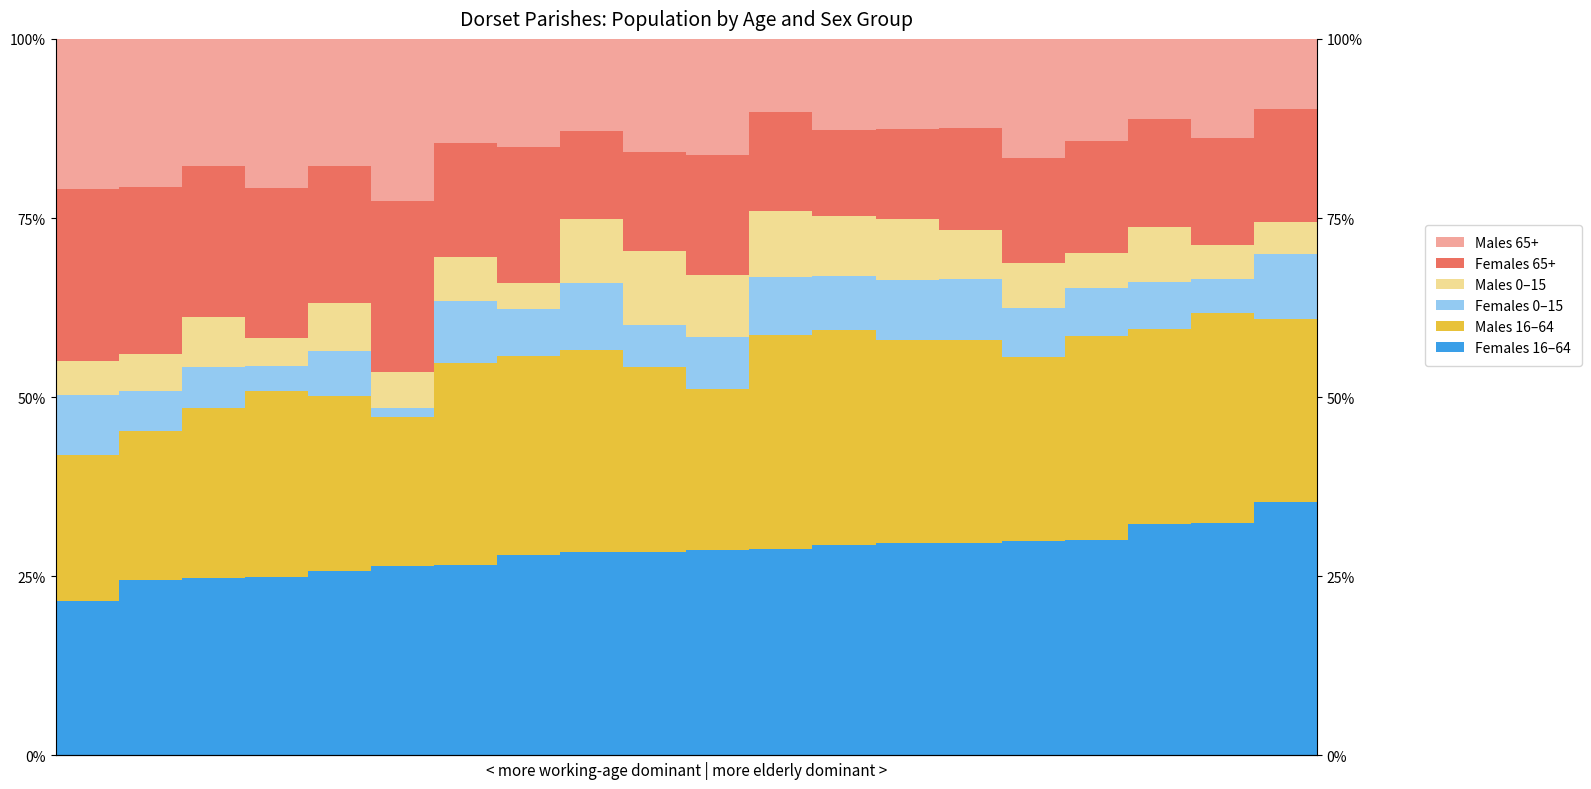

Reading left to right, extract all data points from this chart.

Females 16–64: 21.6	24.4	24.8	24.9	25.8	26.4	26.5	28.0	28.3	28.4	28.7	28.8	29.4	29.6	29.6	29.9	30.1	32.2	32.4	35.3
Males 16–64: 20.4	20.9	23.8	26.0	24.4	20.8	28.2	27.7	28.2	25.8	22.5	29.8	30.0	28.4	28.4	25.7	28.4	27.3	29.3	25.6
Females 0–15: 8.4	5.5	5.7	3.5	6.3	1.3	8.6	6.6	9.3	5.9	7.2	8.1	7.4	8.5	8.4	6.8	6.6	6.6	4.8	9.0
Males 0–15: 4.8	5.2	7.0	3.9	6.7	5.0	6.2	3.6	8.9	10.3	8.6	9.3	8.4	8.4	6.9	6.3	4.9	7.6	4.8	4.5
Females 65+: 24.0	23.2	21.1	21.0	19.1	23.9	15.9	19.0	12.4	13.8	16.7	13.7	12.0	12.6	14.2	14.6	15.6	15.1	14.9	15.8
Males 65+: 21.0	20.7	17.7	20.7	17.8	22.6	14.5	15.1	12.8	15.8	16.3	10.3	12.8	12.5	12.5	16.7	14.3	11.2	13.8	9.8